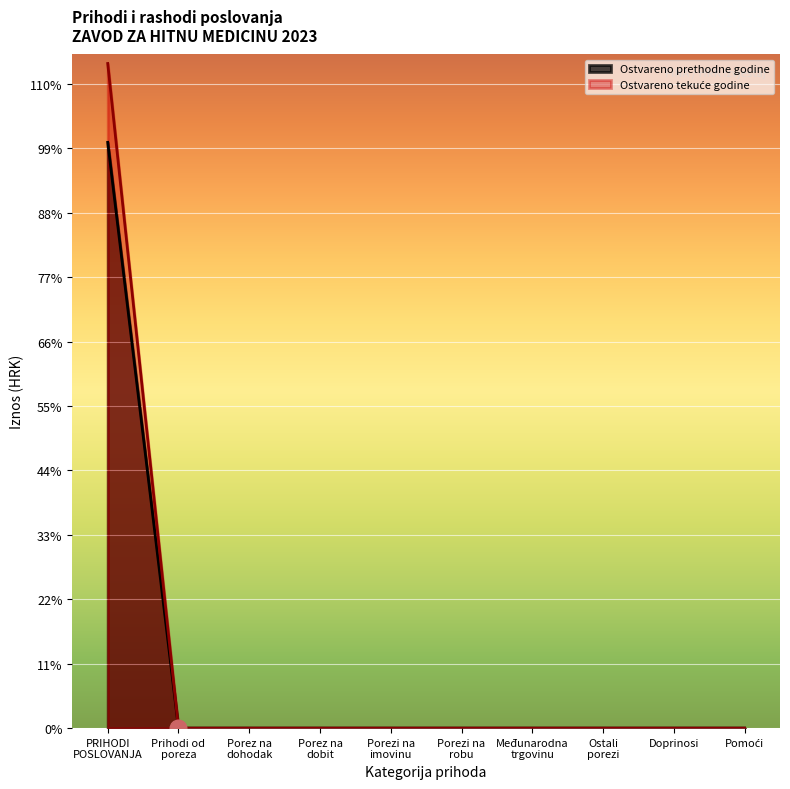

What position from the right is Prihodi od poreza?

9